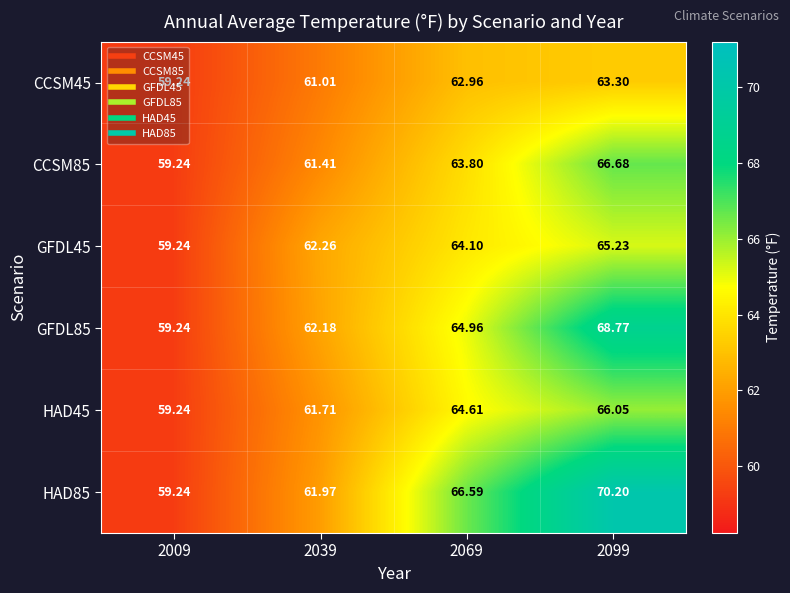

What is the total value across all series at 2069?

387.0